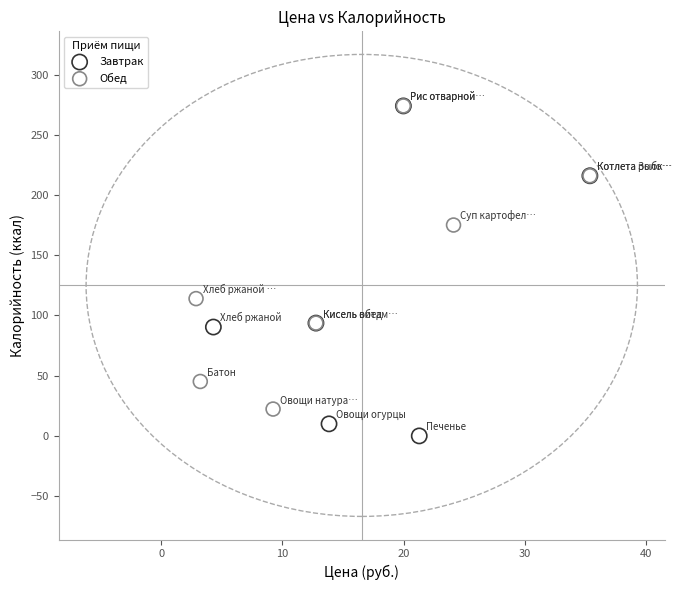

Which series contains the lowest Y value?

Завтрак